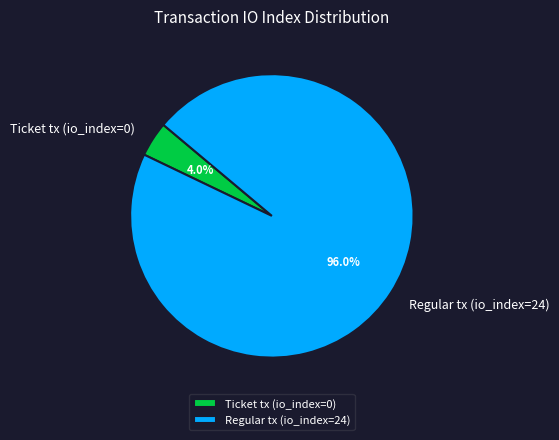

Rank the categories by value from lowest to highest.

Ticket tx (io_index=0), Regular tx (io_index=24)